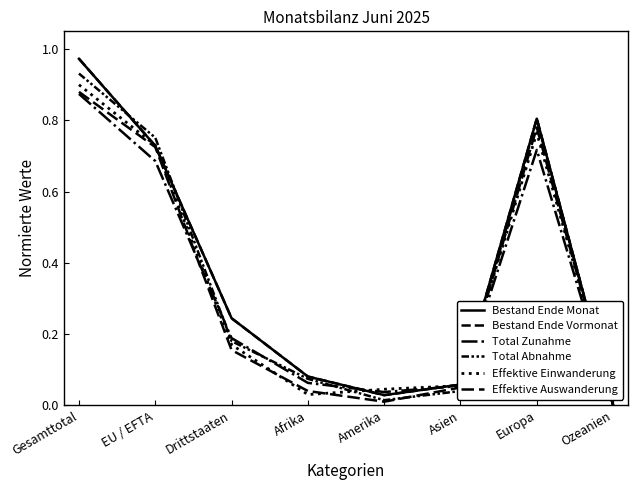

Count the number of data series in this chart.

6